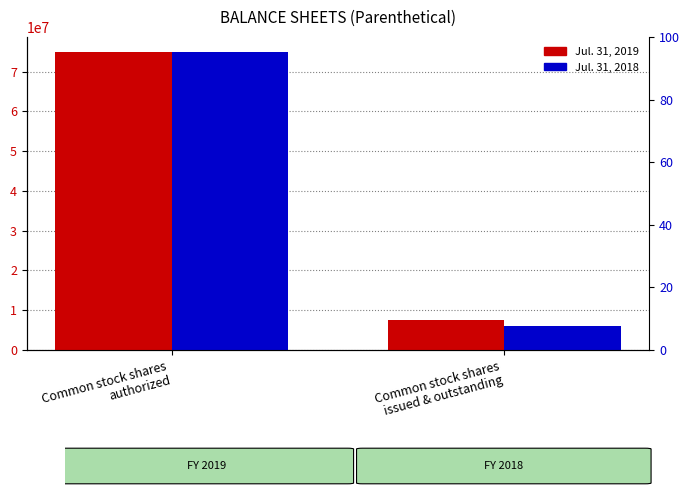

What is the difference between the Jul. 31, 2019 values at Common stock shares
issued & outstanding and Common stock shares
authorized?

67570000